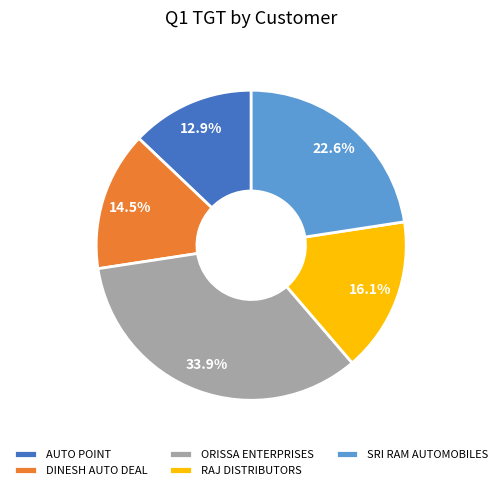

How much of the chart is everything except DINESH AUTO DEAL?

85.5%